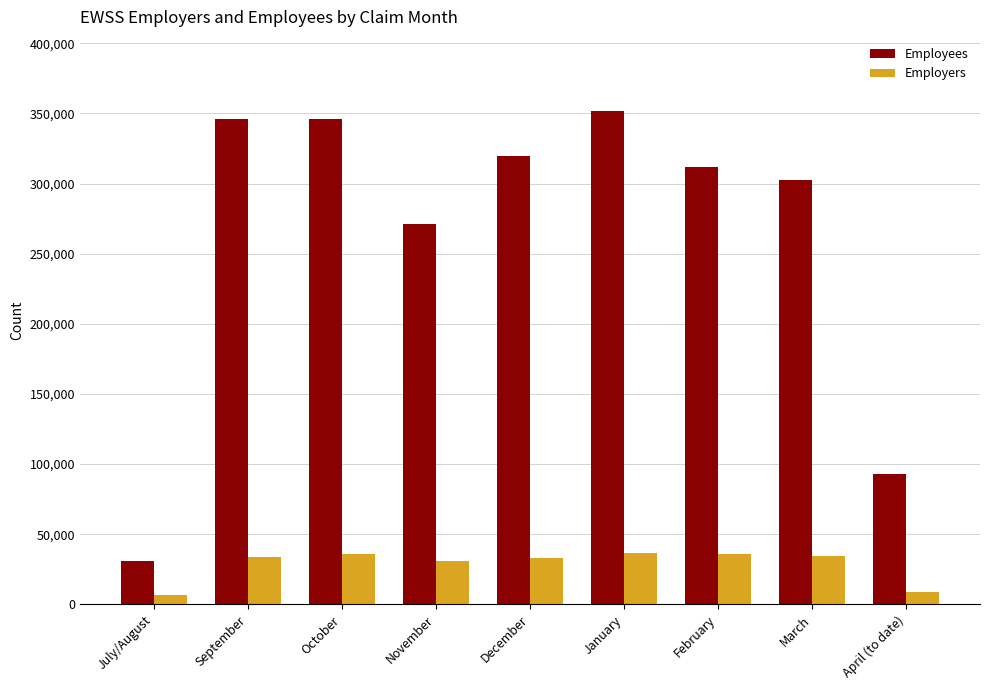

Is it true that Employees equals 12008 at July/August?

False